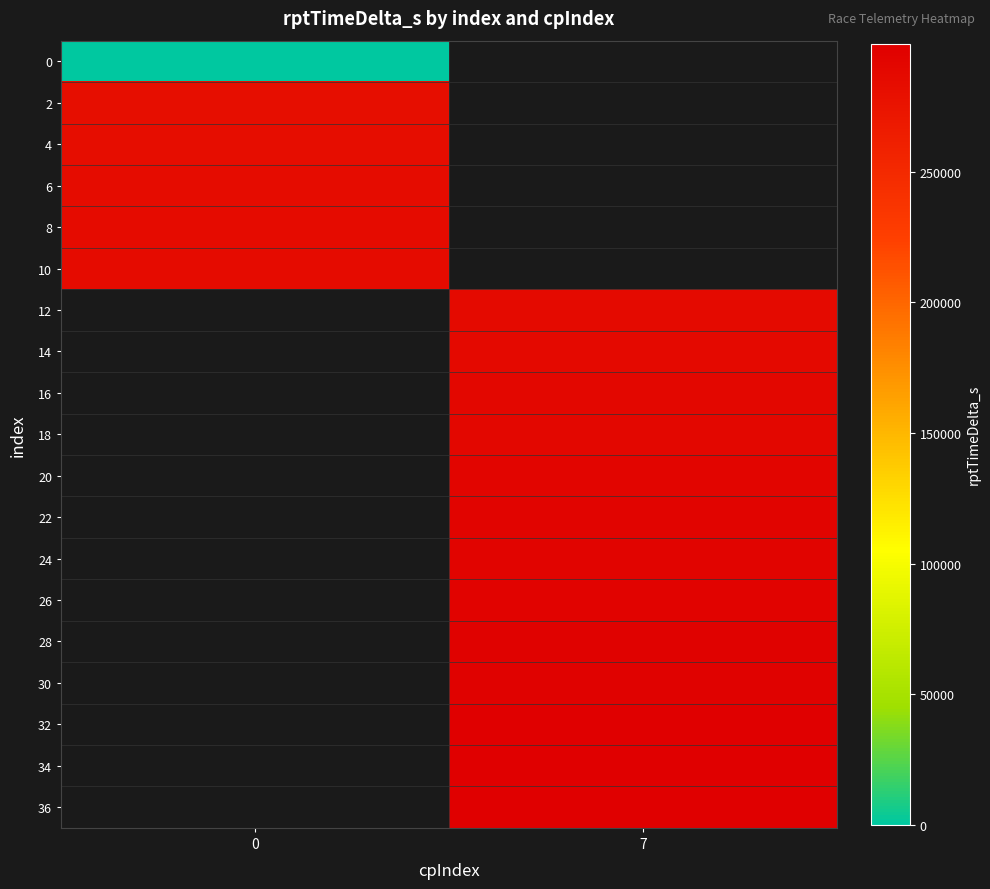

What is the minimum value for 4?

282682.0